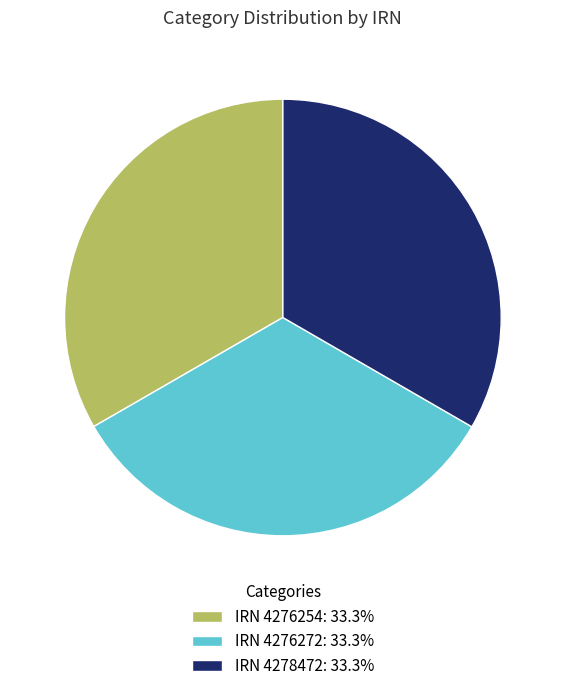

Is IRN 4278472: 33.3% the majority of the pie?

No